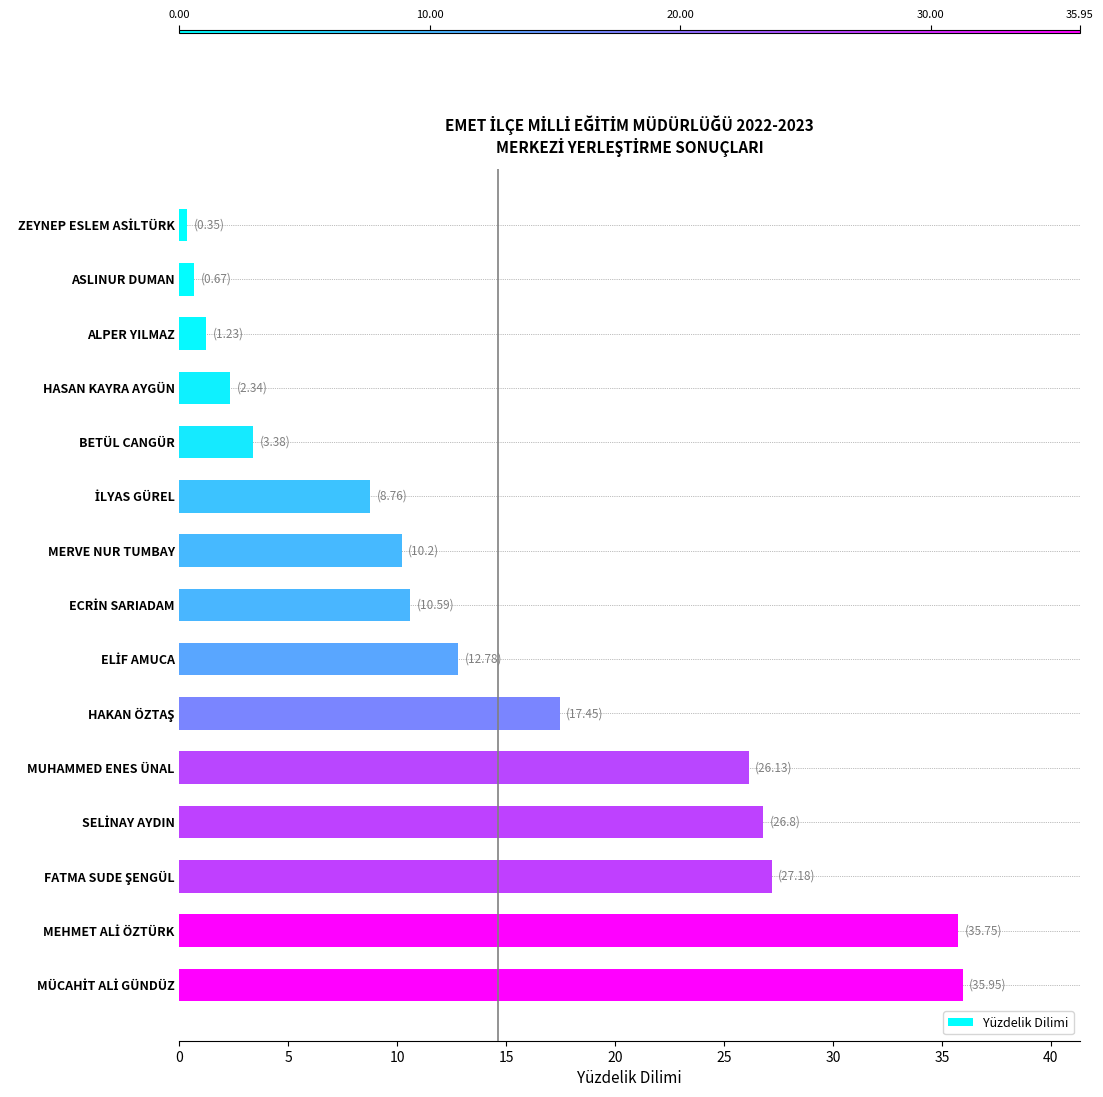

The value at HASAN KAYRA AYGÜN is 1.0. True or false?

False